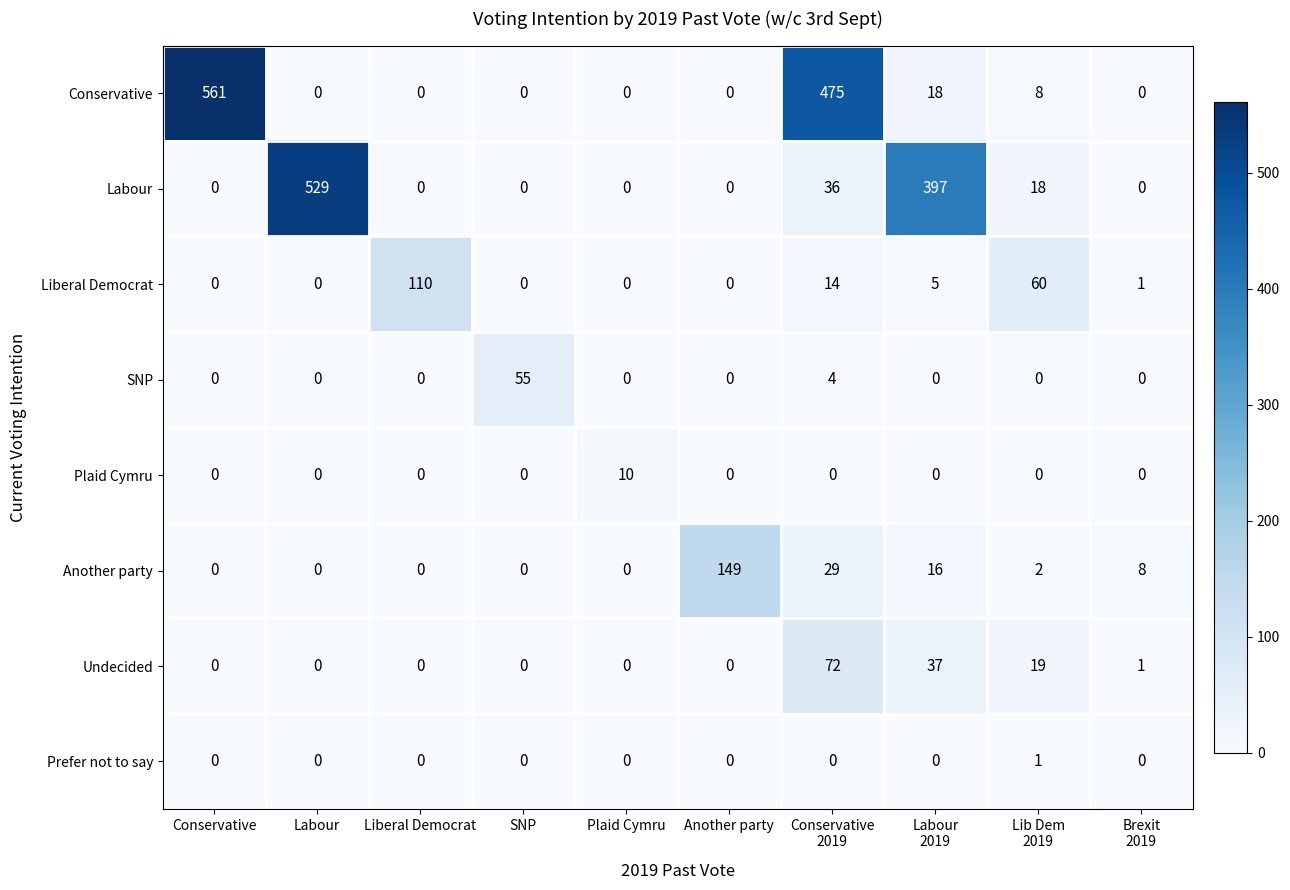

Which series has the largest total across all categories?

Conservative